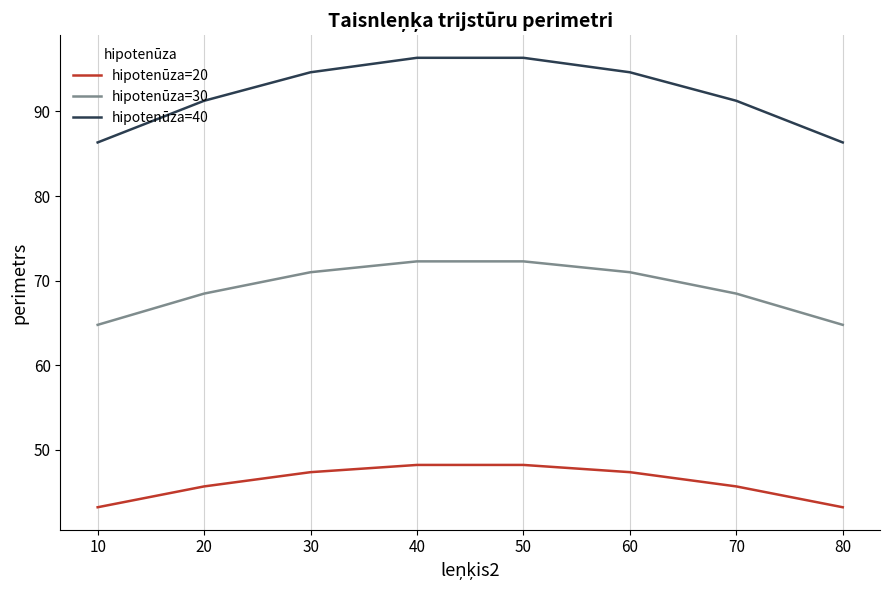

Which series has the widest spread of values?

hipotenūza=40